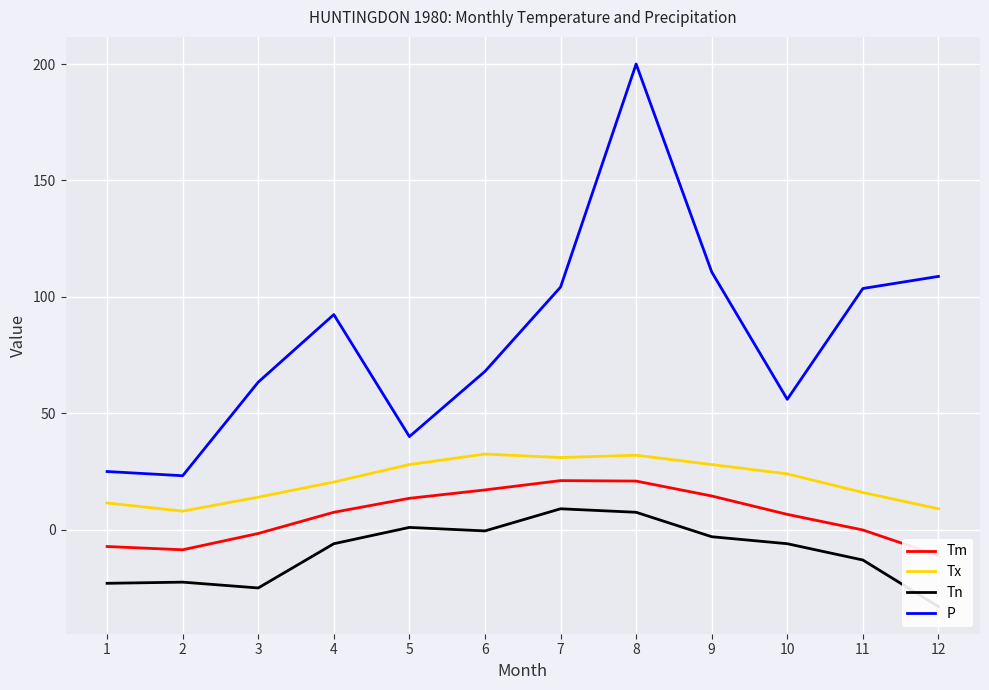

What are all the series names shown in the legend?

Tm, Tx, Tn, P